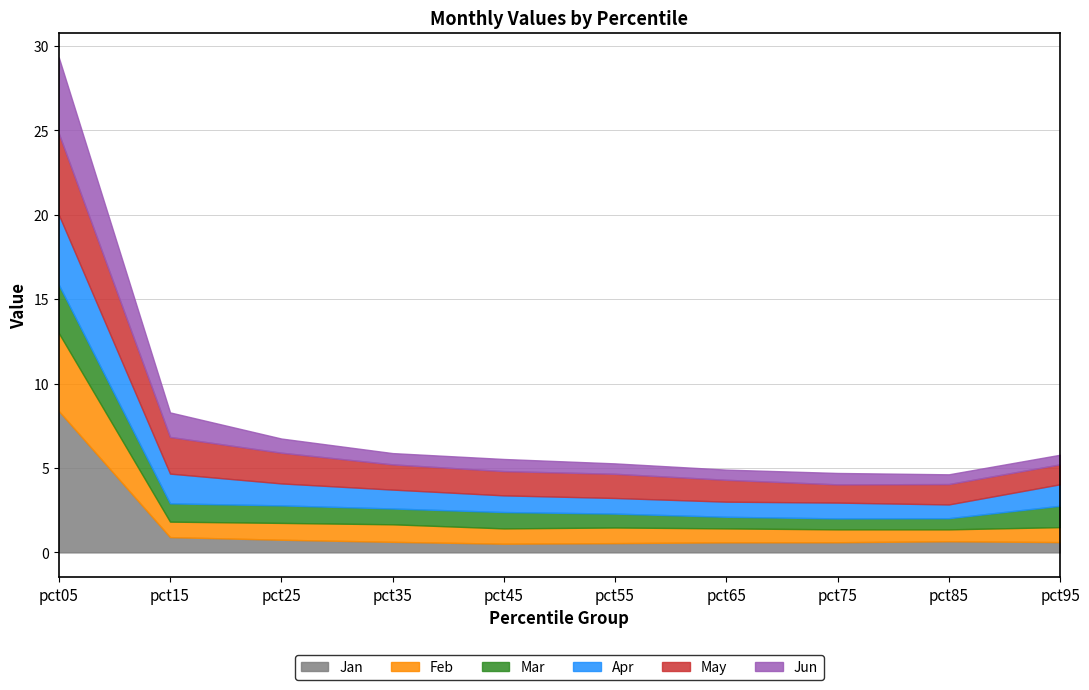

What is the difference between the maximum and minimum values in the Apr series?

3.3